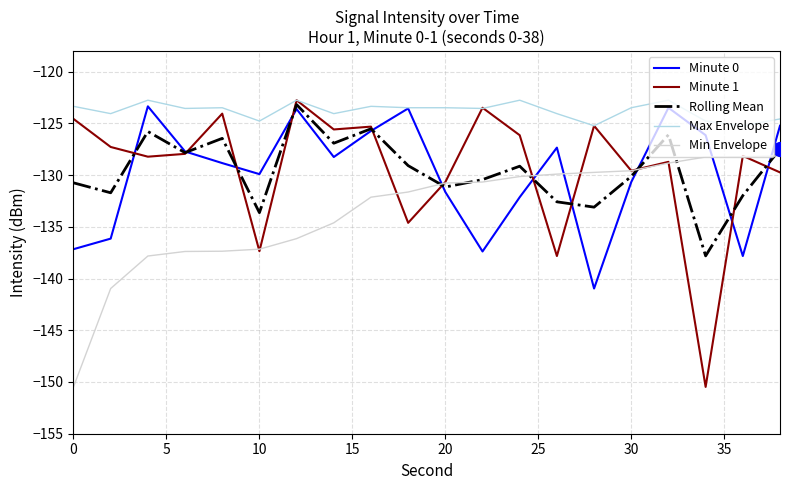

Which series has the largest total across all categories?

Max Envelope